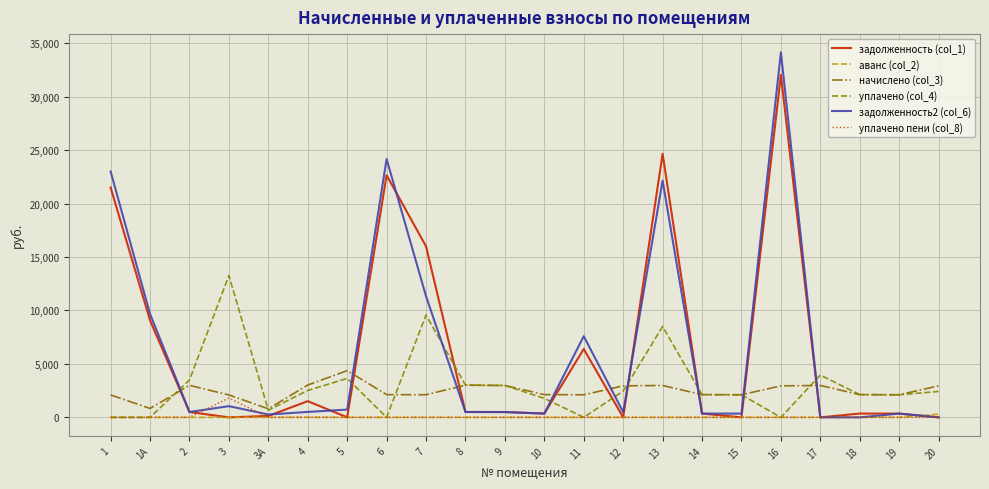

What is the total value across all series at 3?

18217.7